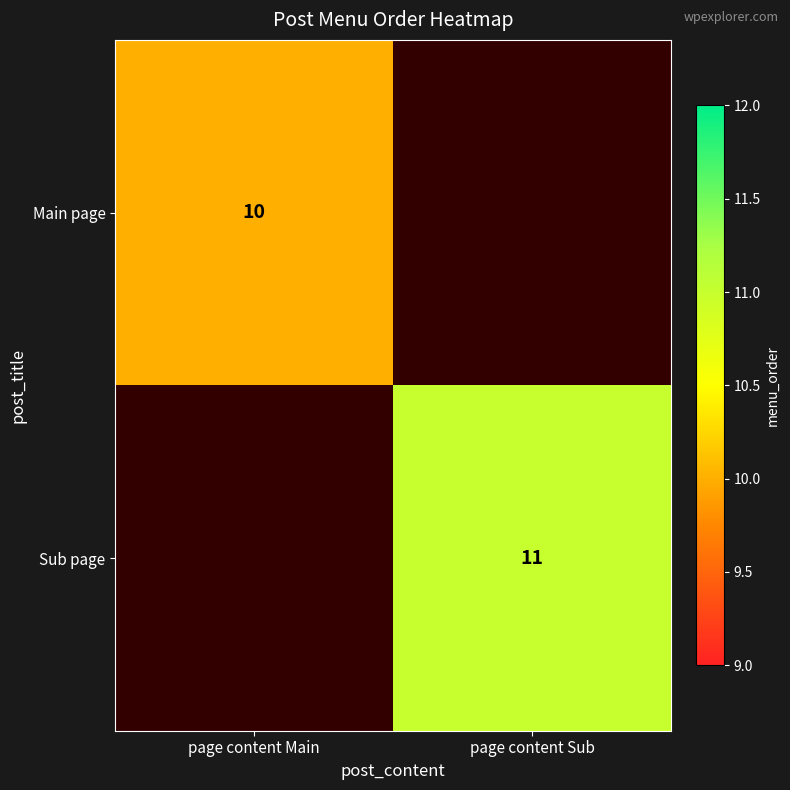

Between page content Main and page content Sub, which is larger?

page content Sub